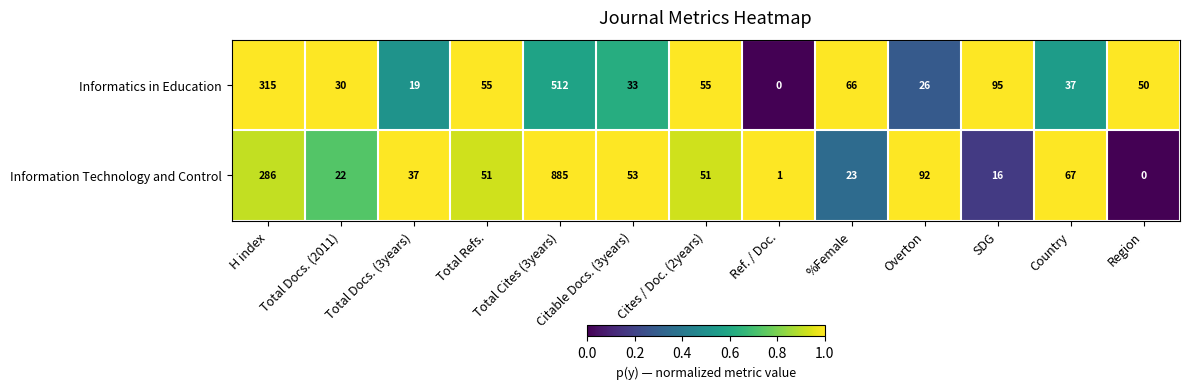

What is the sum of all Information Technology and Control values?

1584